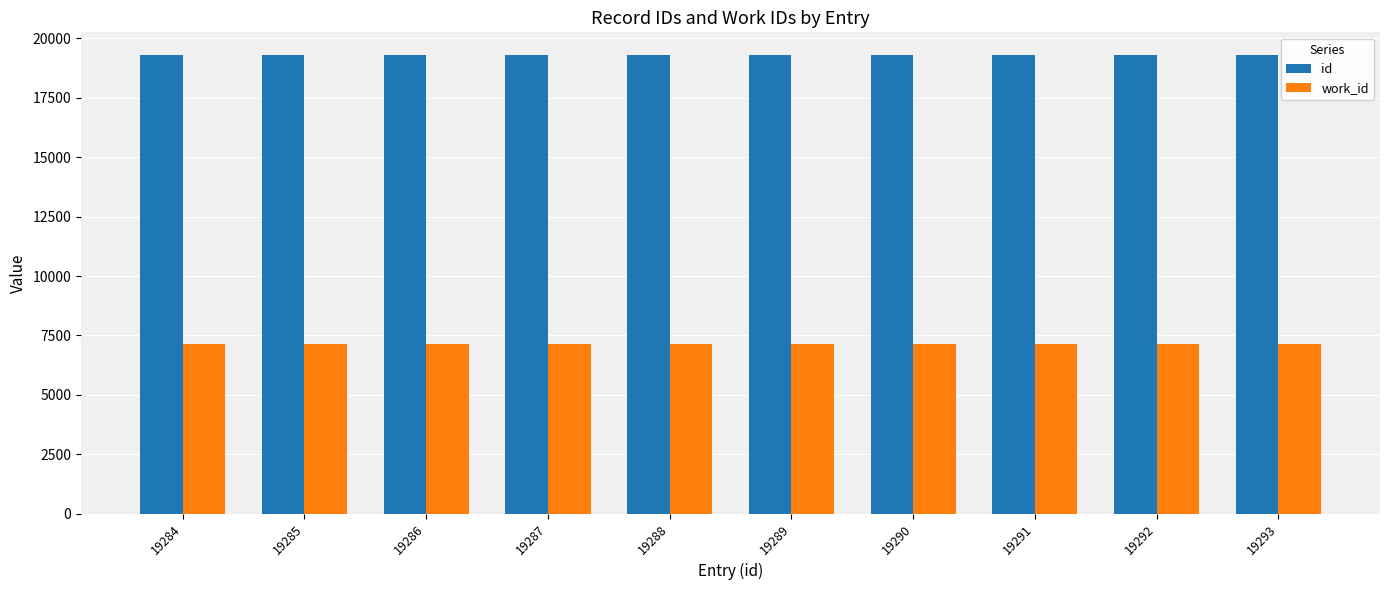

What is the sum of the id values at 19292 and 19288?

38580